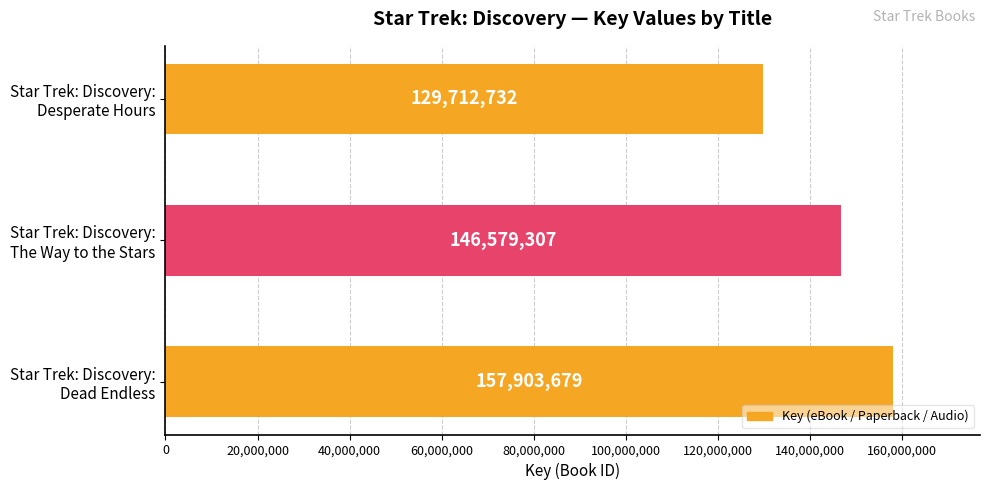

What is the difference between the maximum and minimum values?

28190947